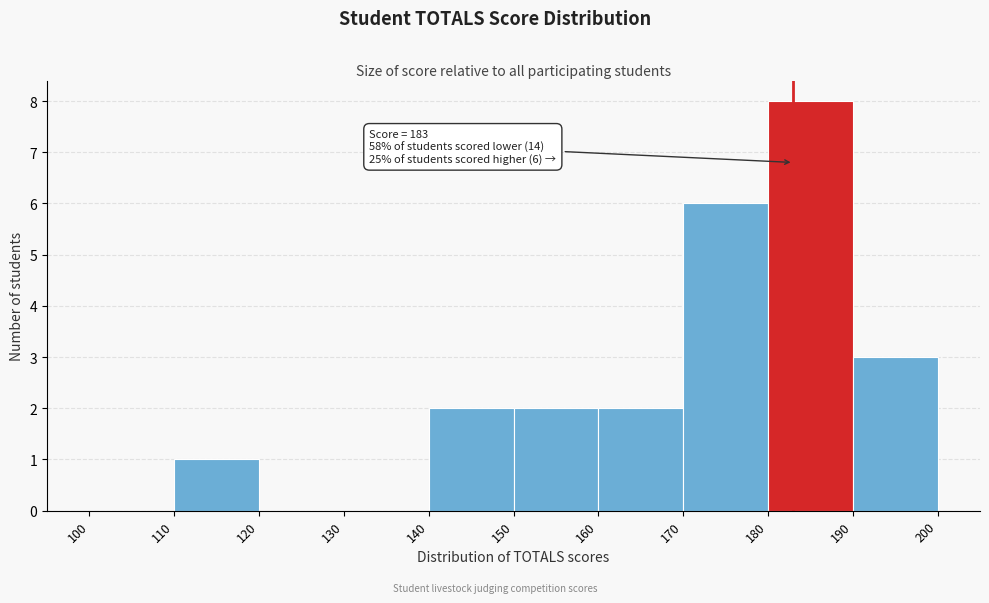

Which range on the x-axis has the tallest bar?

180 to 190